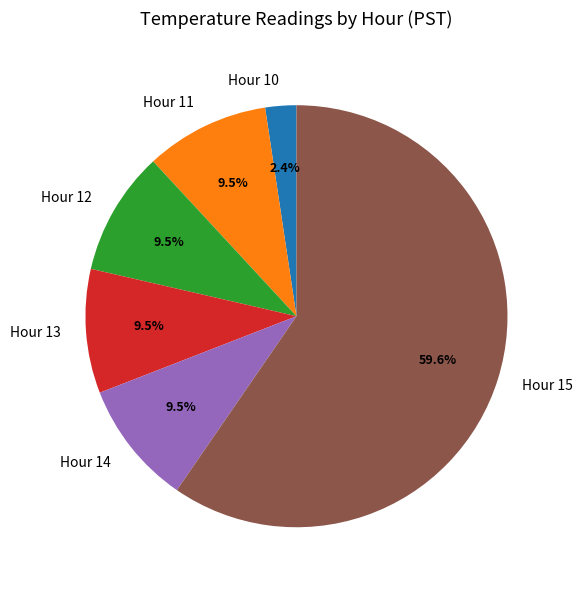

Does Hour 15 represent more than half of the total?

Yes